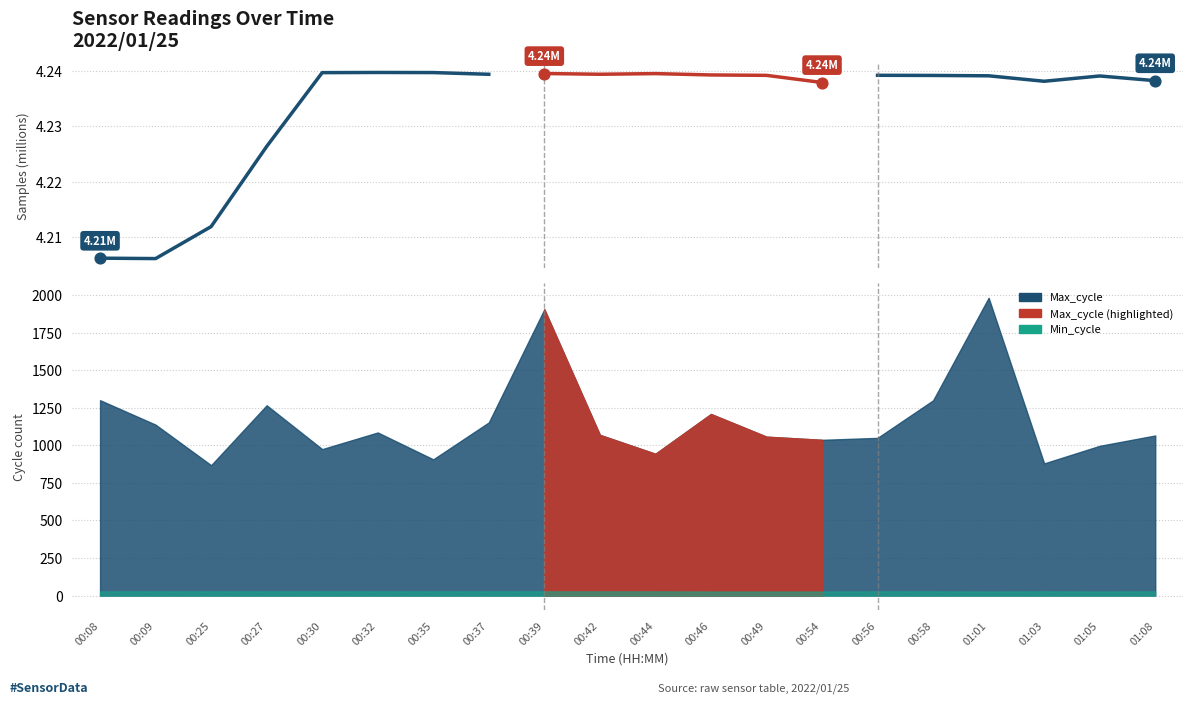

Approximately how many times larger is the value at 00:35 compared to 00:30?

1.0